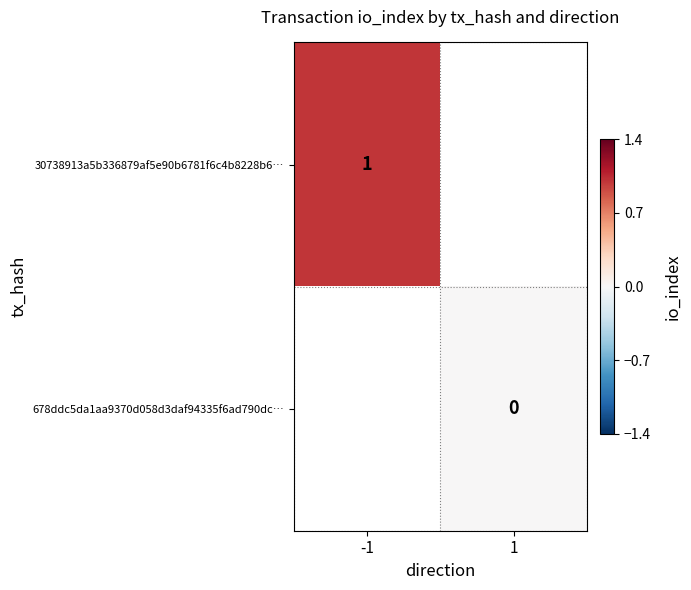

Is the value of 30738913a5b336879af5e90b6781f6c4b8228b6… at -1 greater than the value of 678ddc5da1aa9370d058d3daf94335f6ad790dc… at 1?

Yes